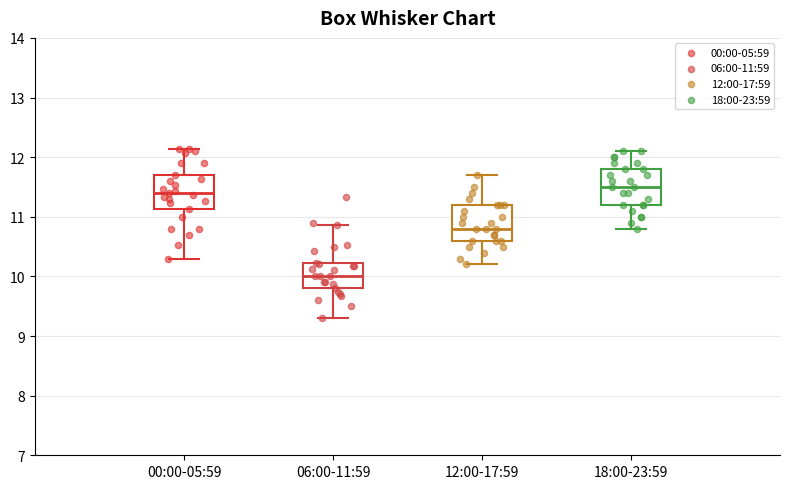

Reading left to right, read every box against the y-axis: the position of its median line, the range the box covers, and the ends of its whiskers. The values are not printed on the chart, so give them approximately, as read against the axis.

00:00-05:59: median 11.4, box 11.1 to 11.7, whiskers 10.3 to 12.1
06:00-11:59: median 10.0, box 9.8 to 10.2, whiskers 9.3 to 10.9
12:00-17:59: median 10.8, box 10.6 to 11.2, whiskers 10.2 to 11.7
18:00-23:59: median 11.5, box 11.2 to 11.8, whiskers 10.8 to 12.1